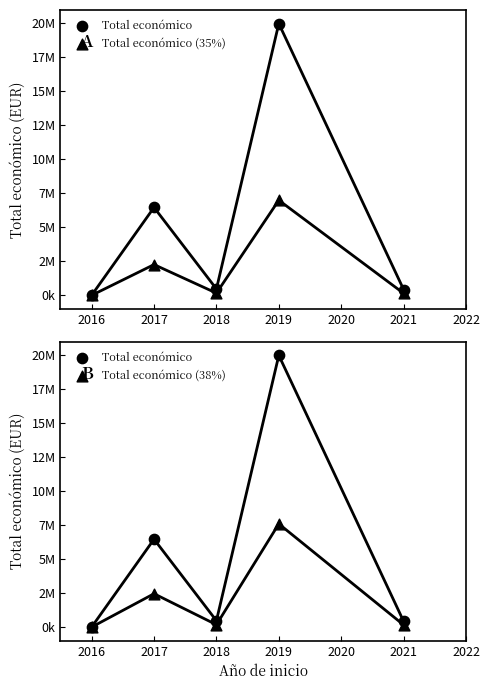

At how many categories does at least one series exceed 13288605?

1